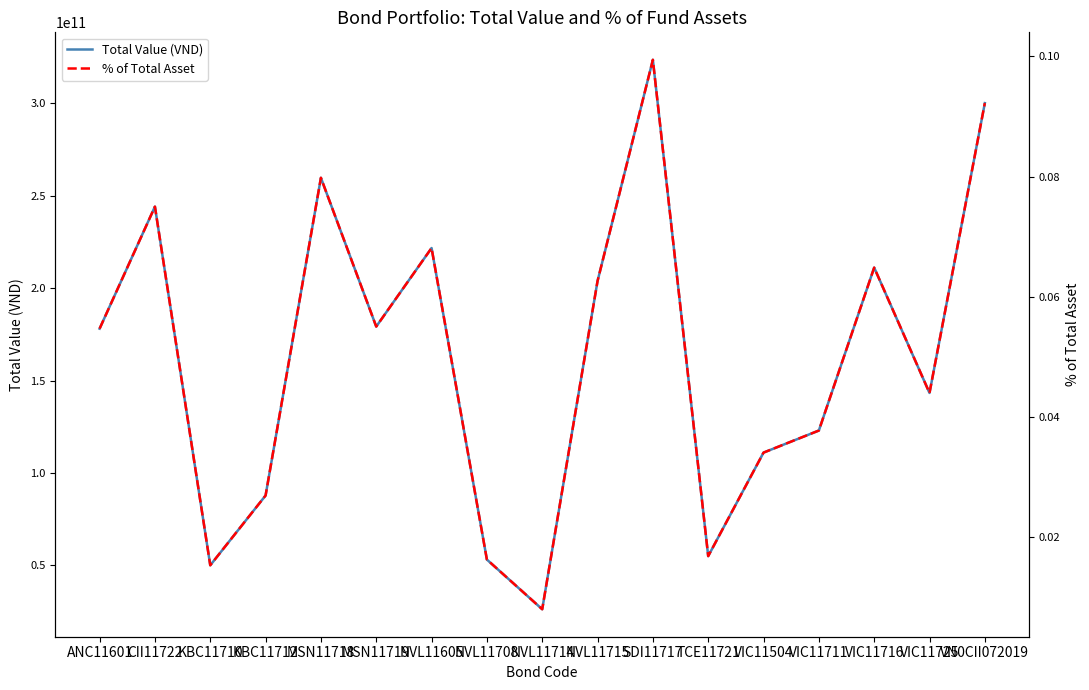

How many lines are shown in the chart?

2